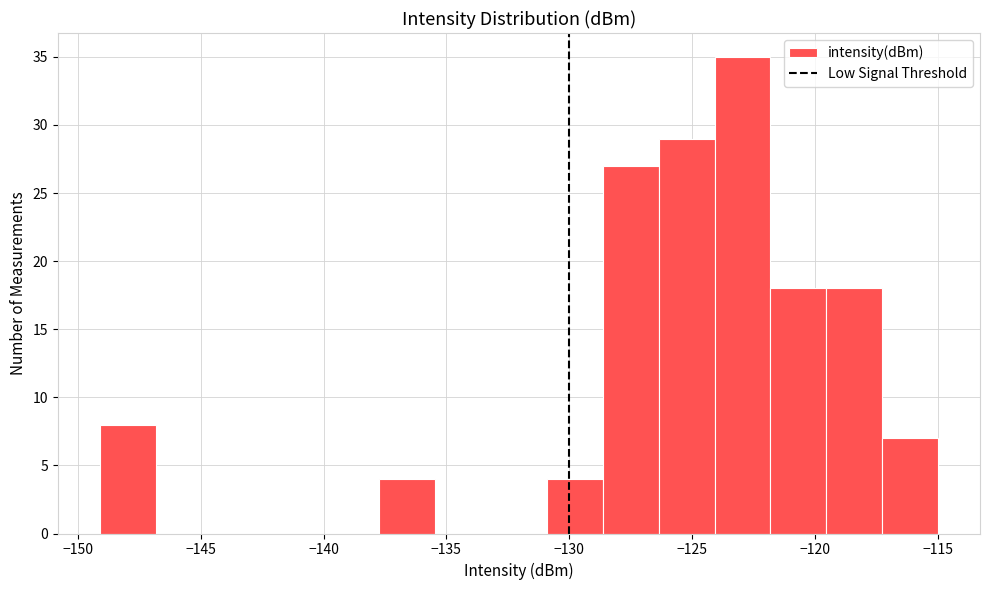

How tall is the bar that spans -126.5 to -124.0 on the x-axis? Neither the bar edges nor the heights are printed on the chart, so give them approximately, as read against the axes.

29